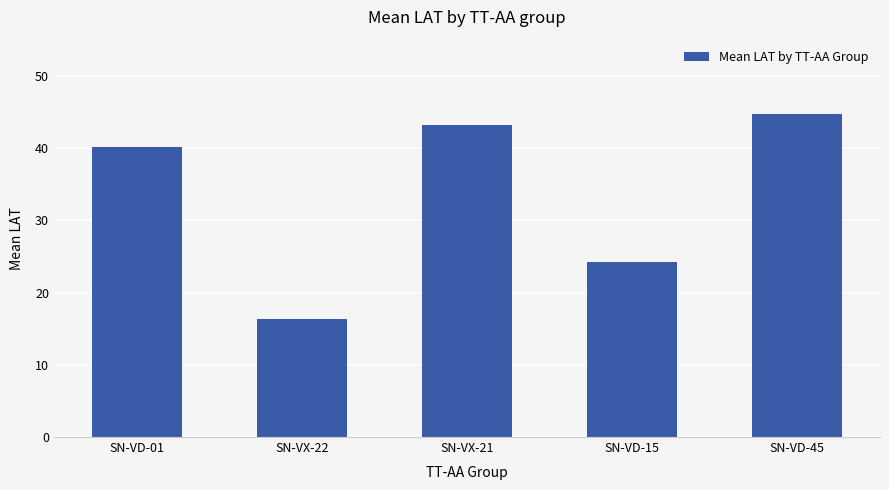

How many data points does each series have?

5